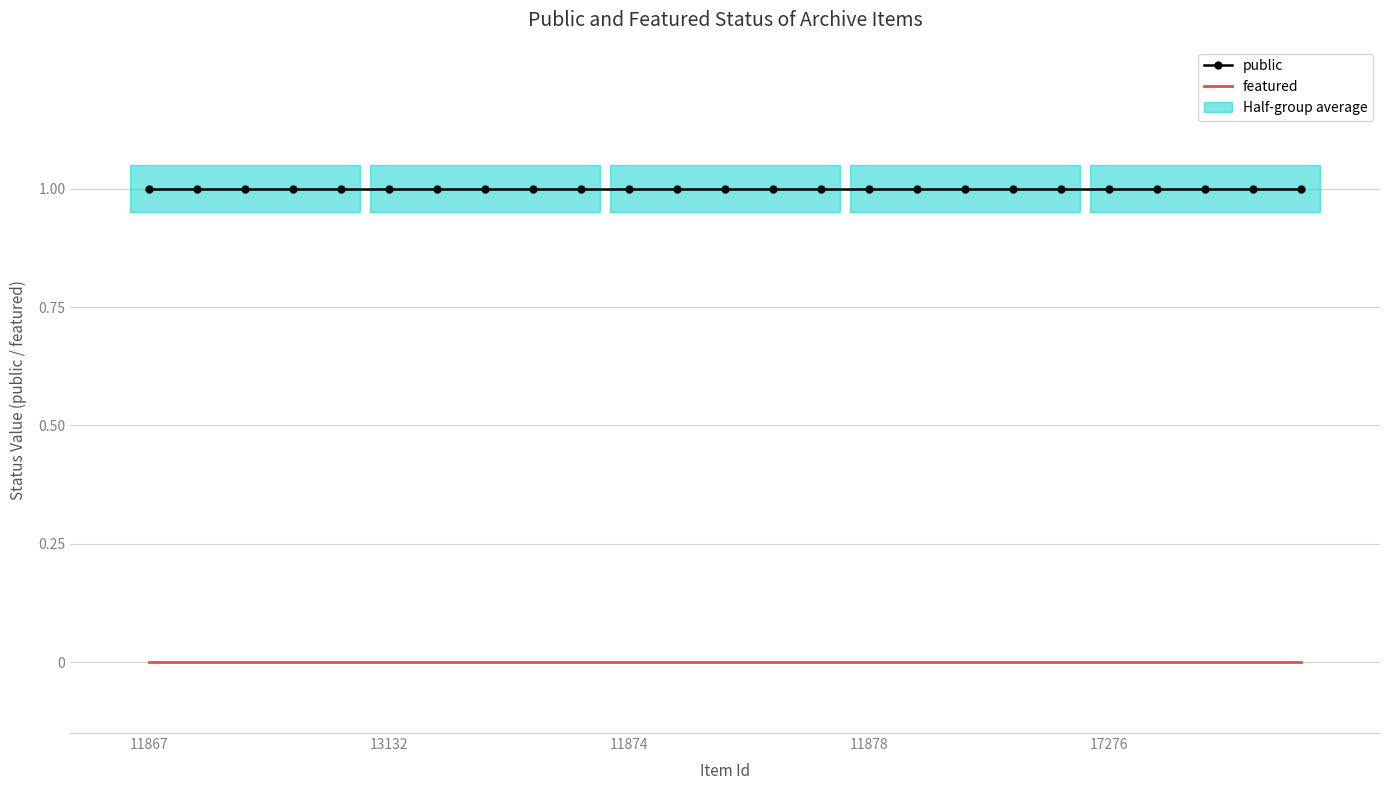

Reading left to right, extract all data points from this chart.

public: 1	1	1	1	1	1	1	1	1	1	1	1	1	1	1	1	1	1	1	1	1	1	1	1	1
featured: 0	0	0	0	0	0	0	0	0	0	0	0	0	0	0	0	0	0	0	0	0	0	0	0	0